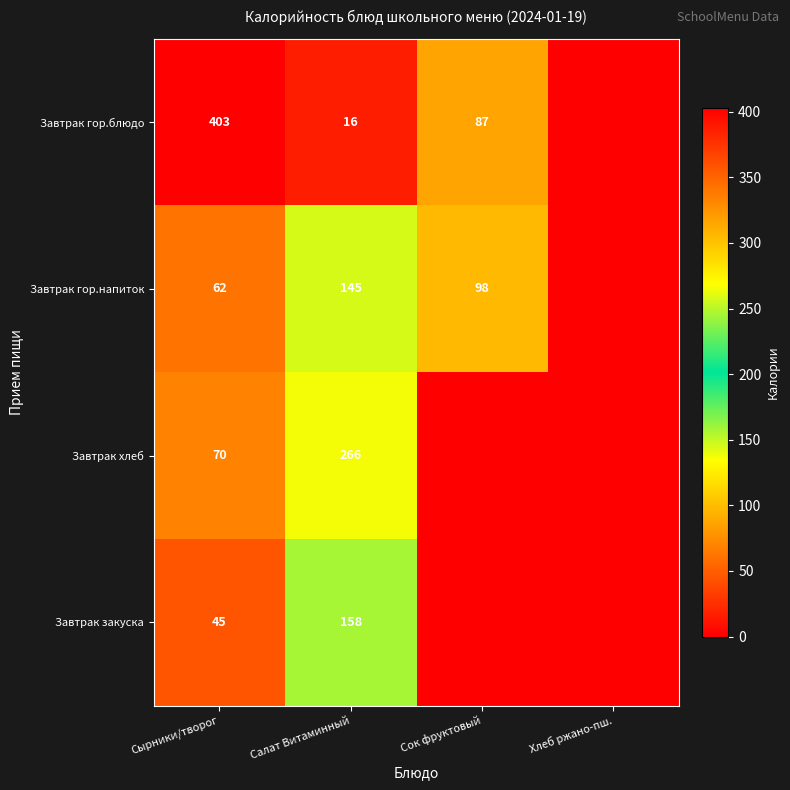

Is it true that Завтрак гор.блюдо equals 87 at Сок фруктовый?

True